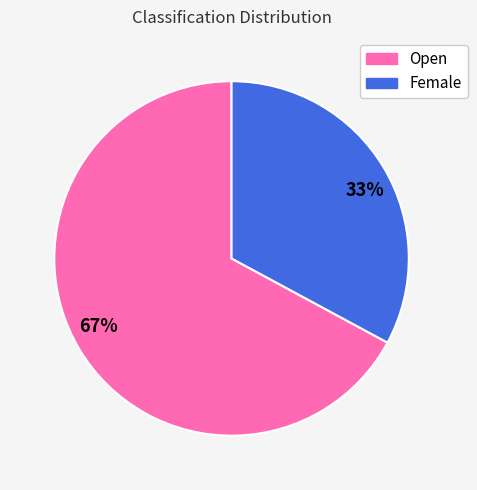

Which category has the smallest portion of the pie?

33%